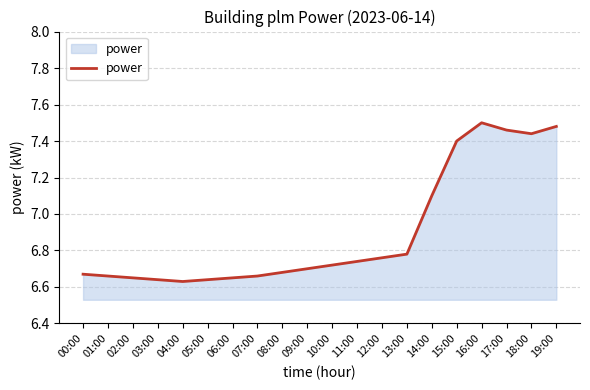

True or false: the data shows 11.5 at 03:00.

False